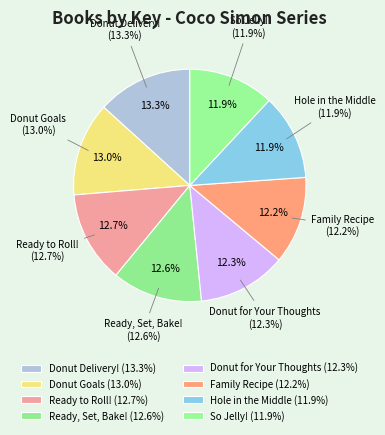

Is Donut for Your Thoughts the majority of the pie?

No